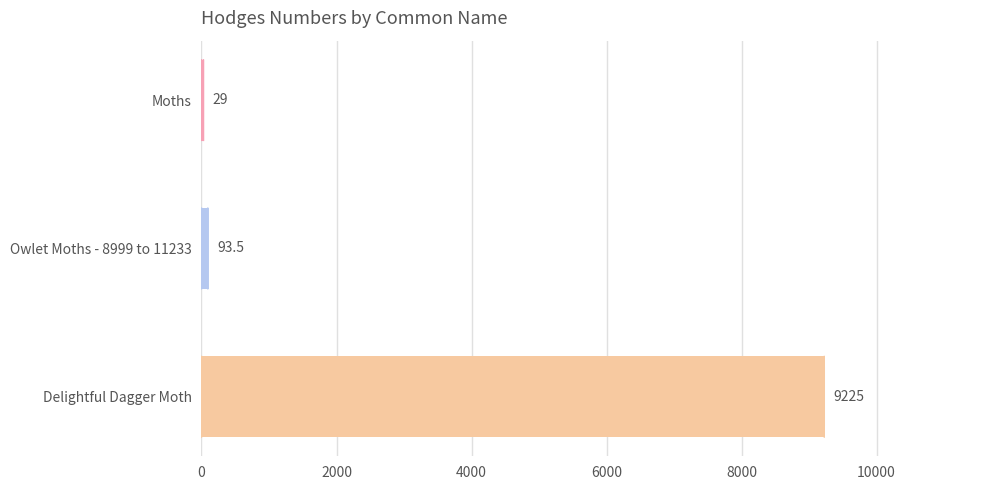

Reading top to bottom, list all the values displayed in this chart.

Moths=29.0	Owlet Moths - 8999 to 11233=93.5	Delightful Dagger Moth=9225.0